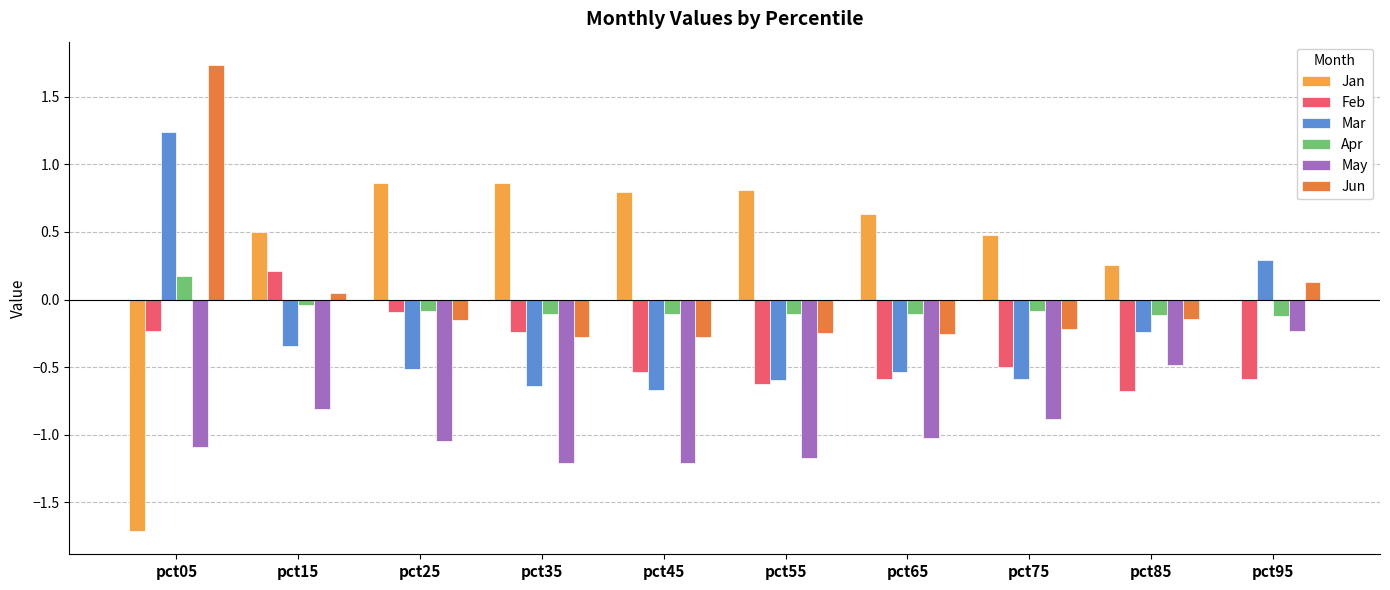

What is the total value across all series at pct75?

-1.8